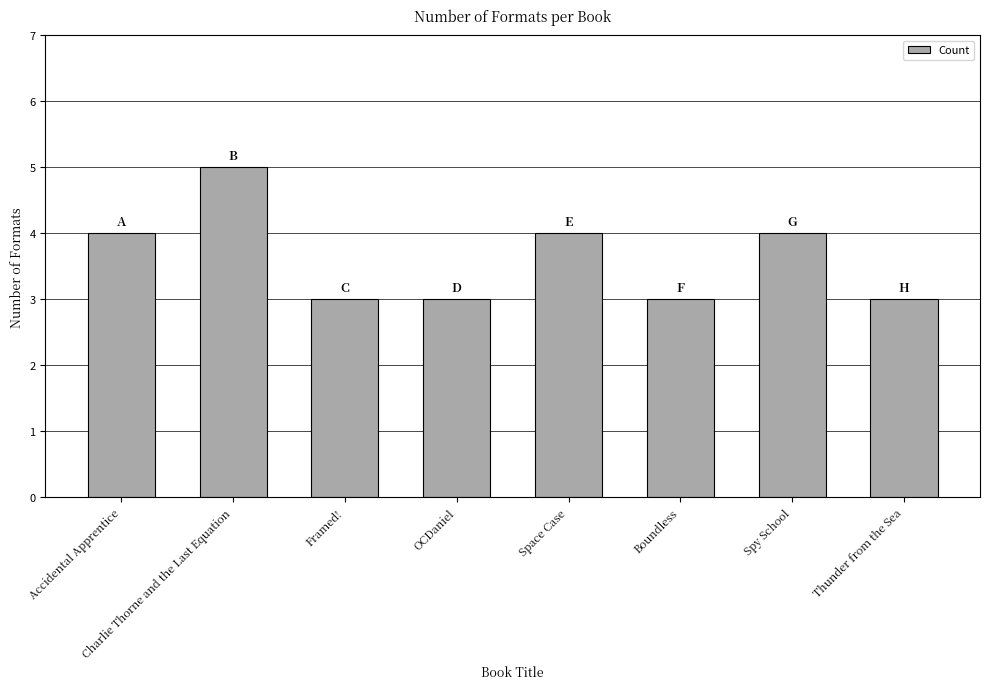

What is the ratio of the value at OCDaniel to the value at Boundless?

1.0